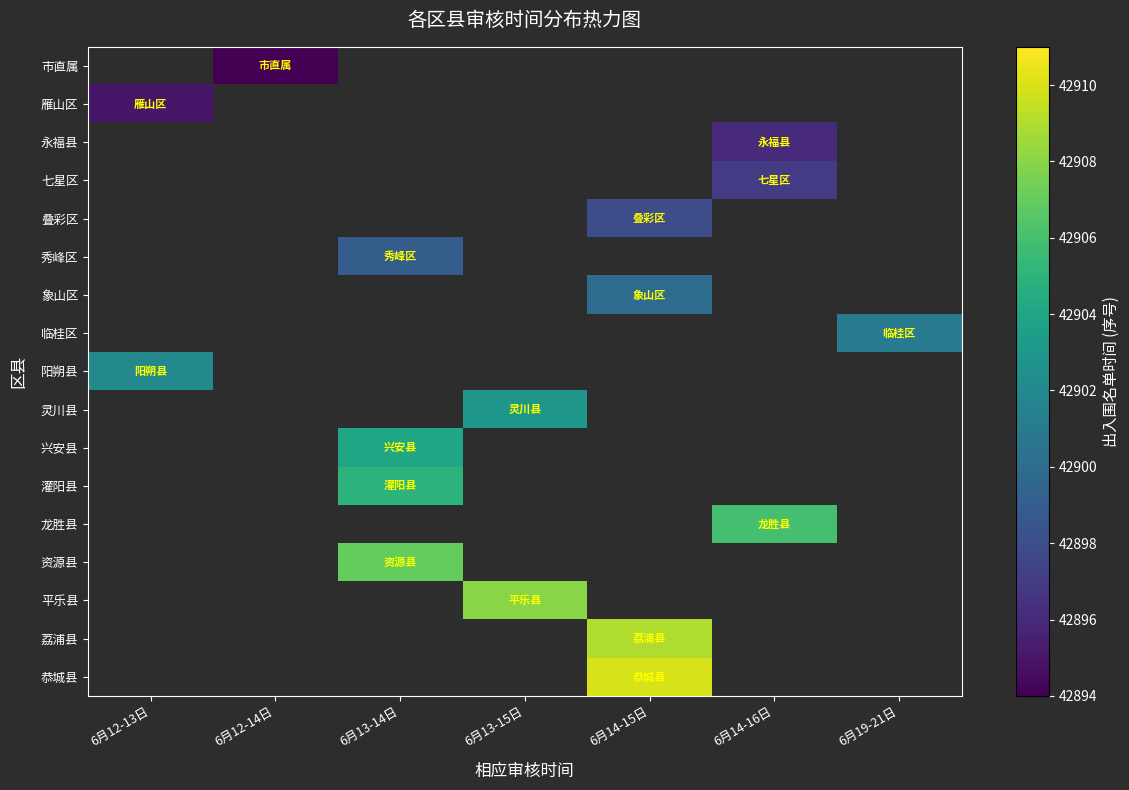

Rank the series by their maximum value, from highest to lowest.

恭城县, 荔浦县, 平乐县, 资源县, 龙胜县, 灌阳县, 兴安县, 灵川县, 阳朔县, 临桂区, 象山区, 秀峰区, 叠彩区, 七星区, 永福县, 雁山区, 市直属